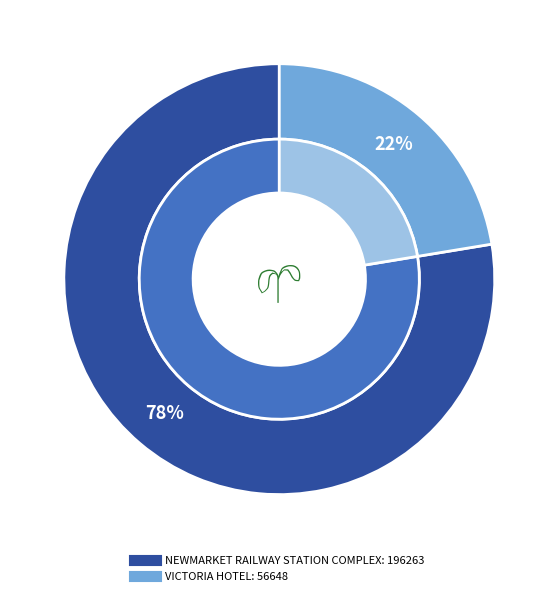

Is there any slice that represents more than half of the pie?

Yes